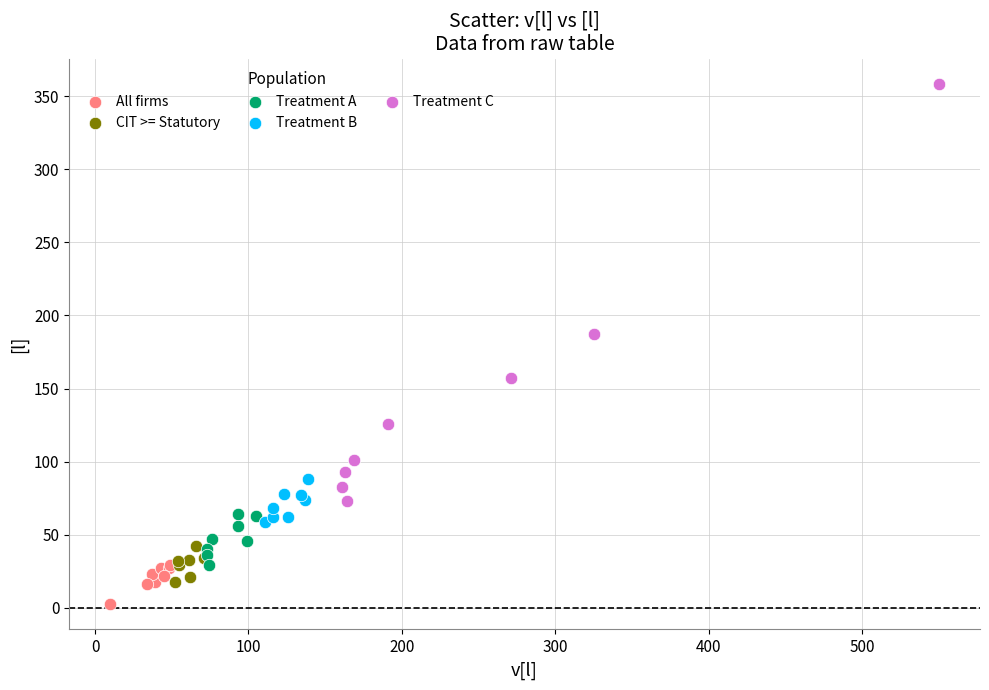

Which series contains the highest Y value?

Treatment C